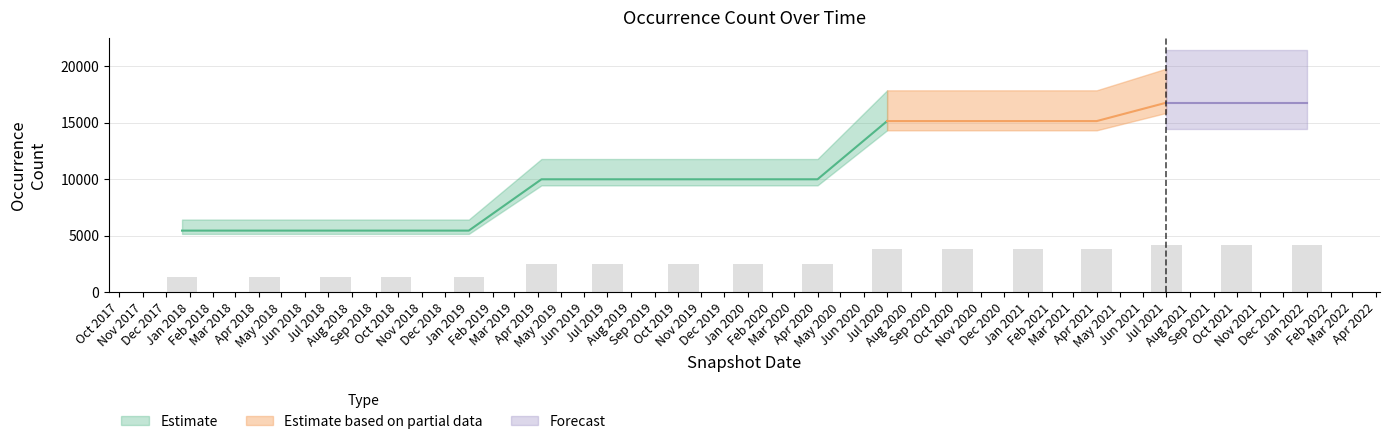

Where does the data first go above 2496?

2019-04-06